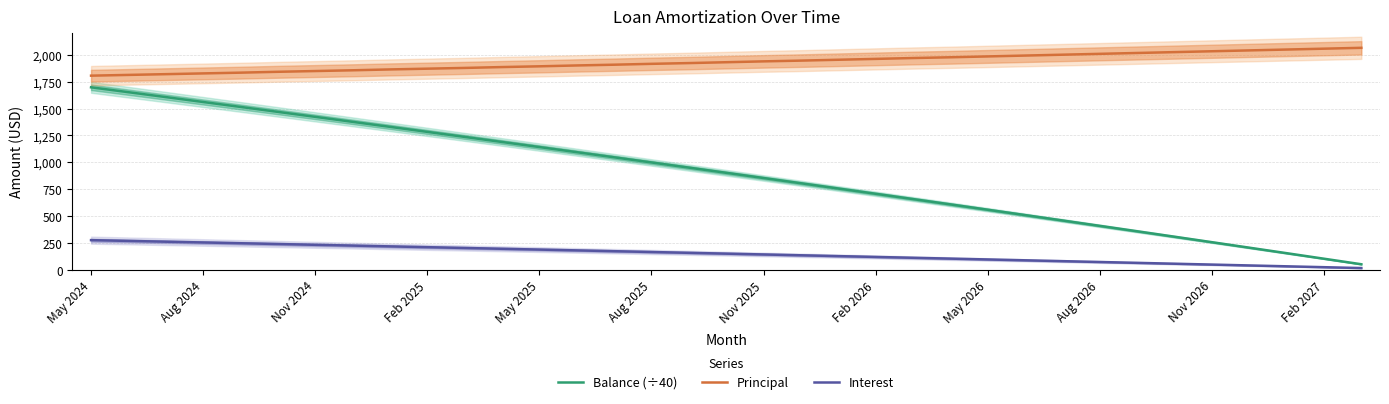

Does the chart have visible grid lines?

Yes